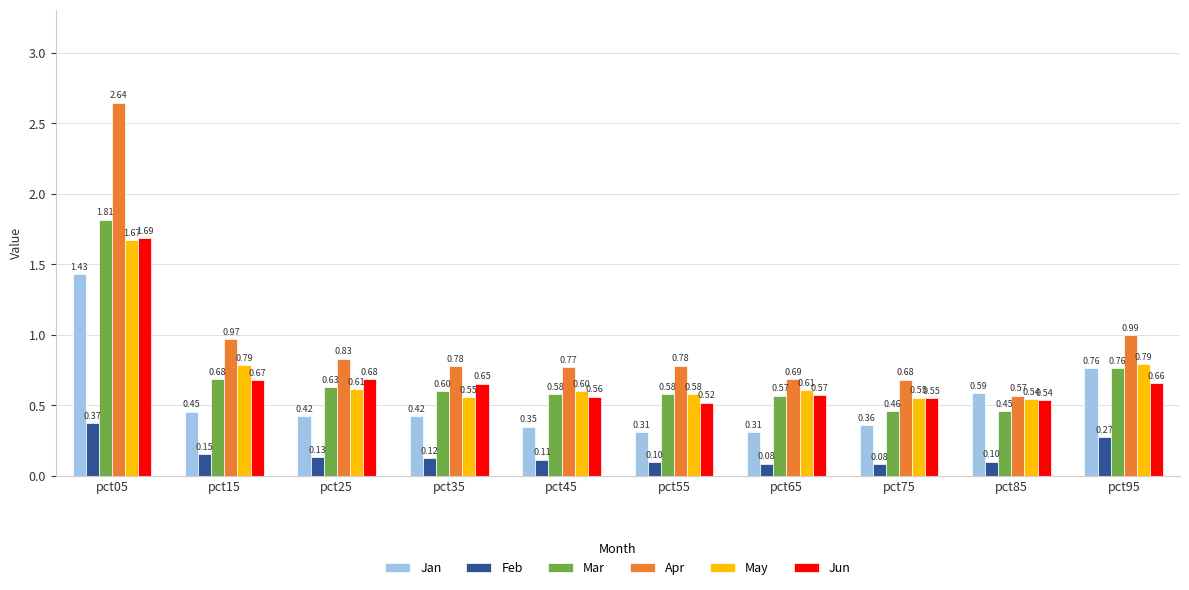

Rank the series at pct15 from lowest to highest value.

Feb, Jan, Jun, Mar, May, Apr